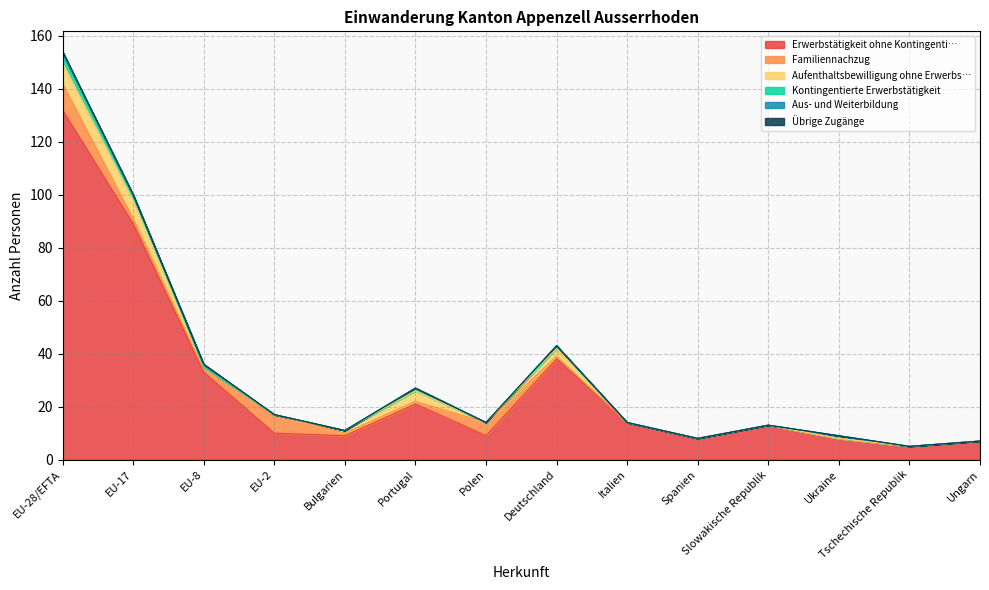

How many positive values does the Kontingentierte Erwerbstätigkeit series have?

5